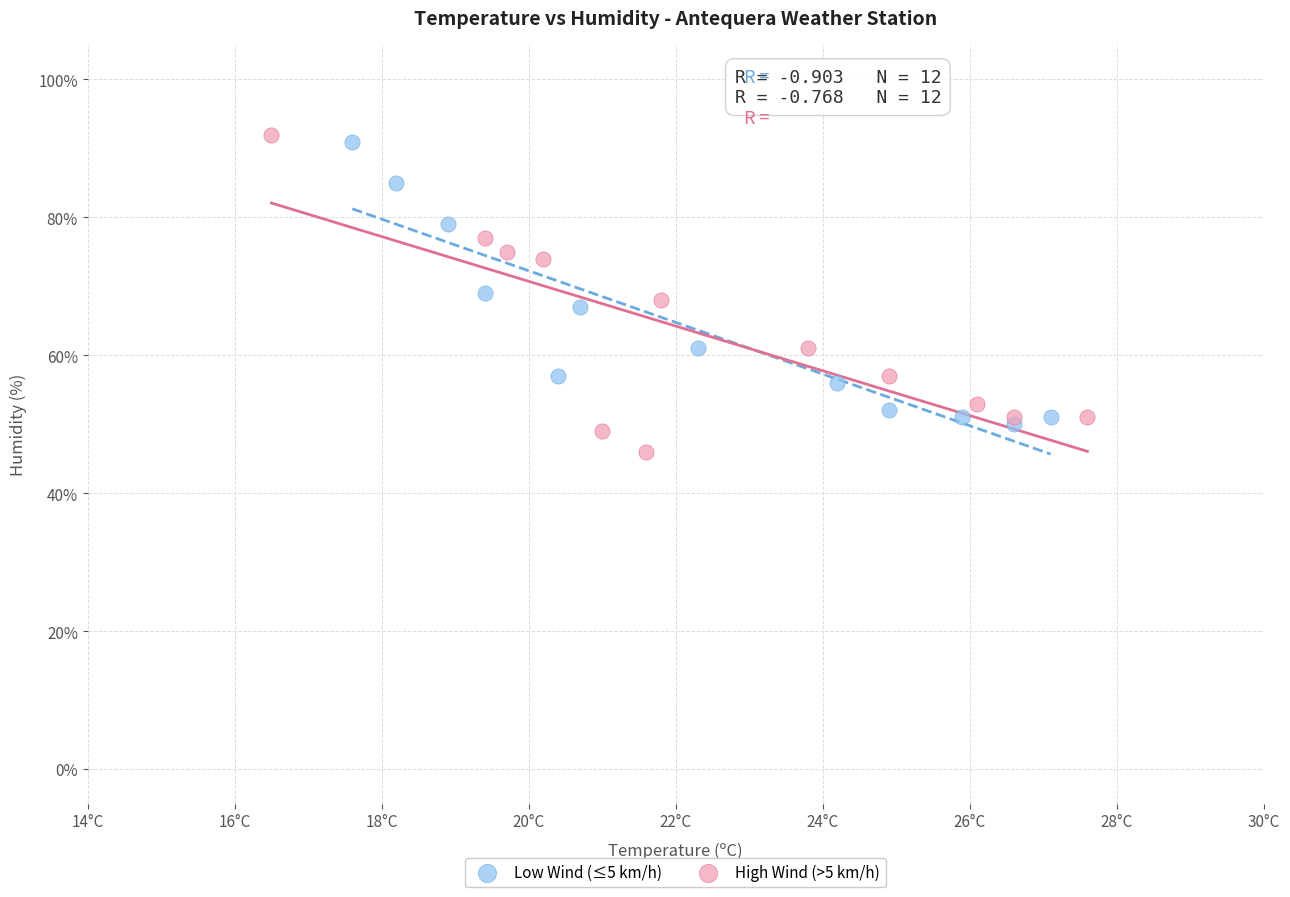

Which series reaches the minimum Y coordinate?

High Wind (>5 km/h)